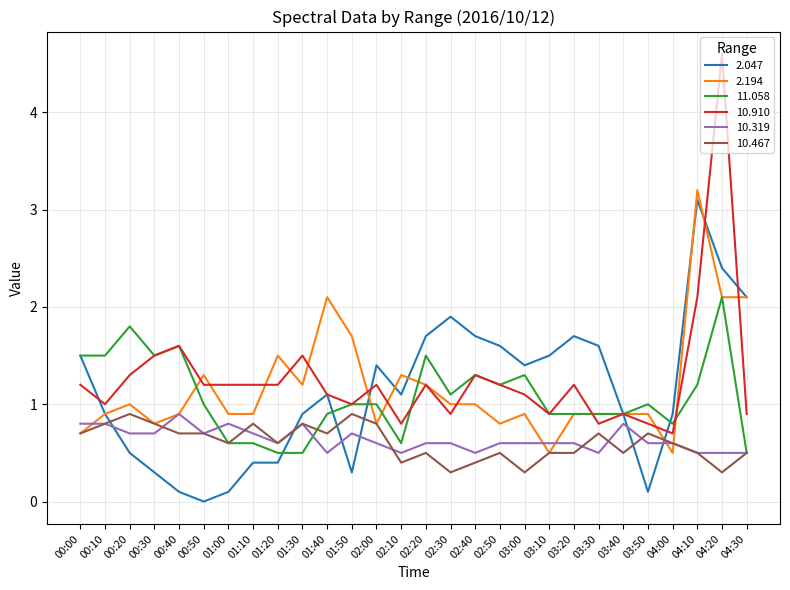

Which series has the largest range (max minus min)?

10.910